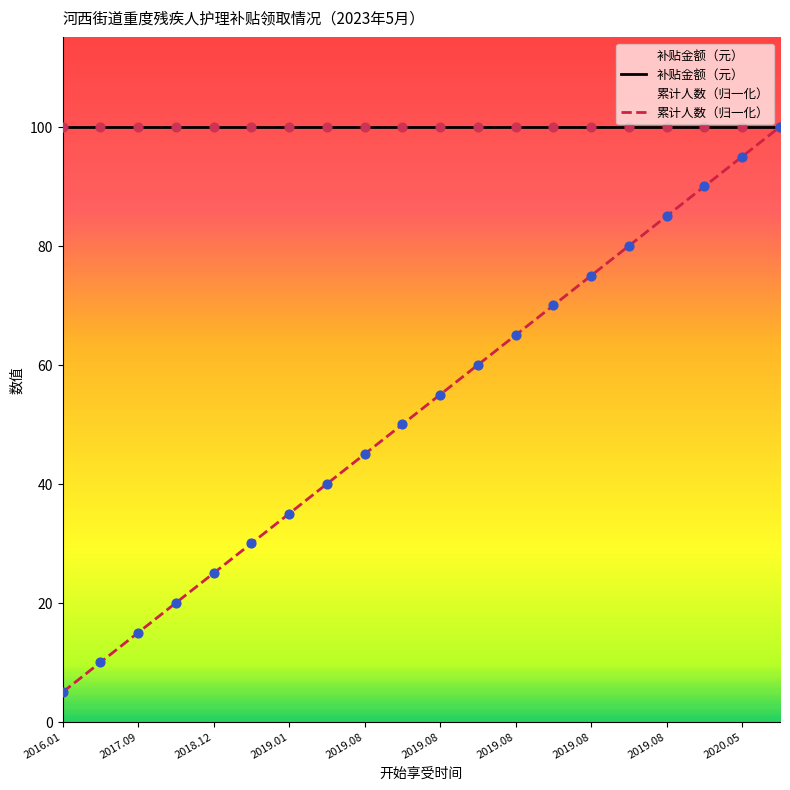

What are all the series names shown in the legend?

补贴金额（元）, 累计人数（归一化）